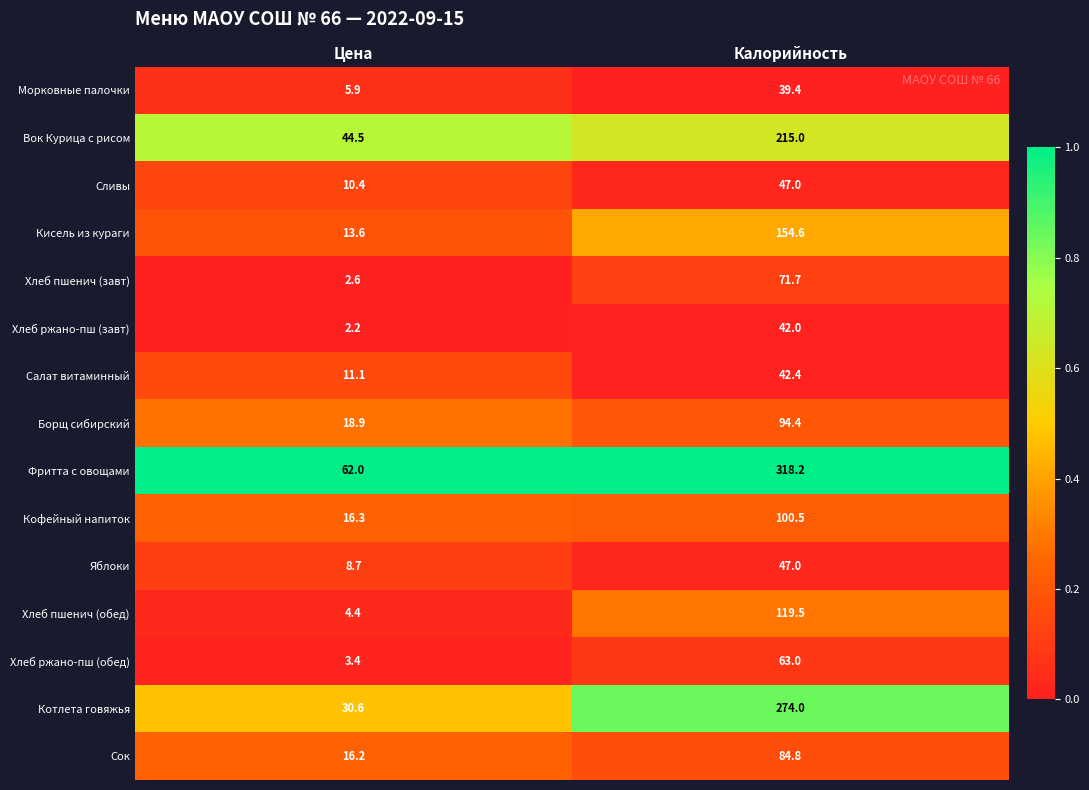

What is the difference between the Котлета говяжья values at Калорийность and Цена?

243.4